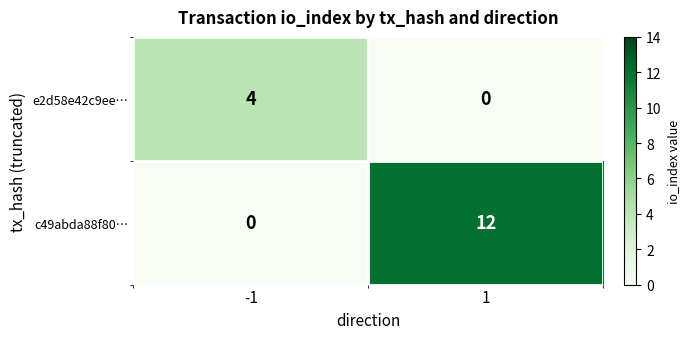

Which series has the largest total across all categories?

c49abda88f80…